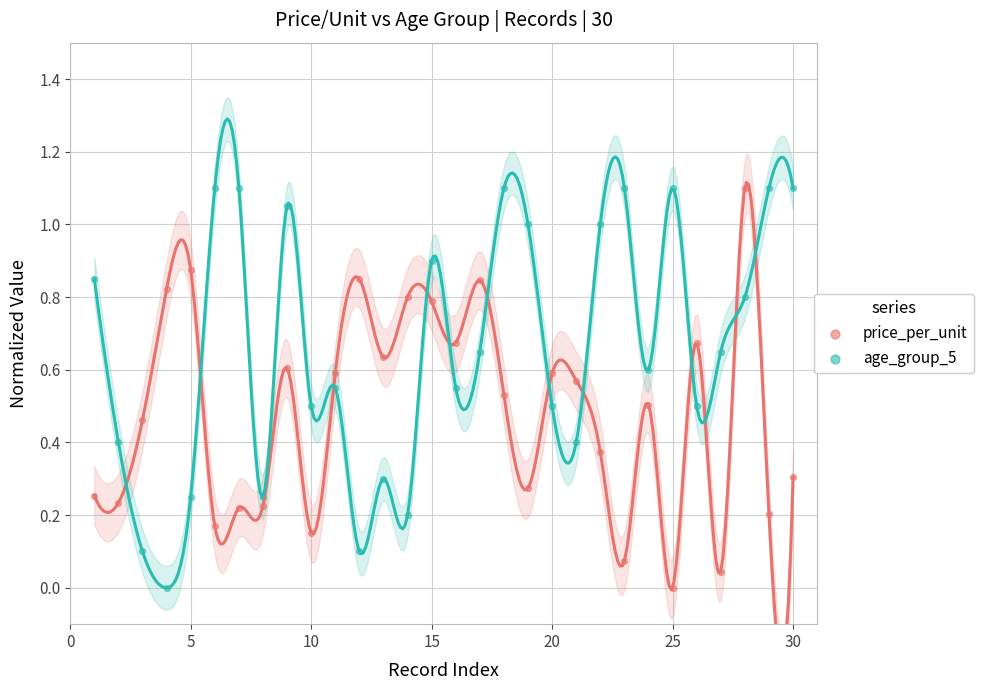

Across all data points, what is the range of X values (max minus min)?

29.0